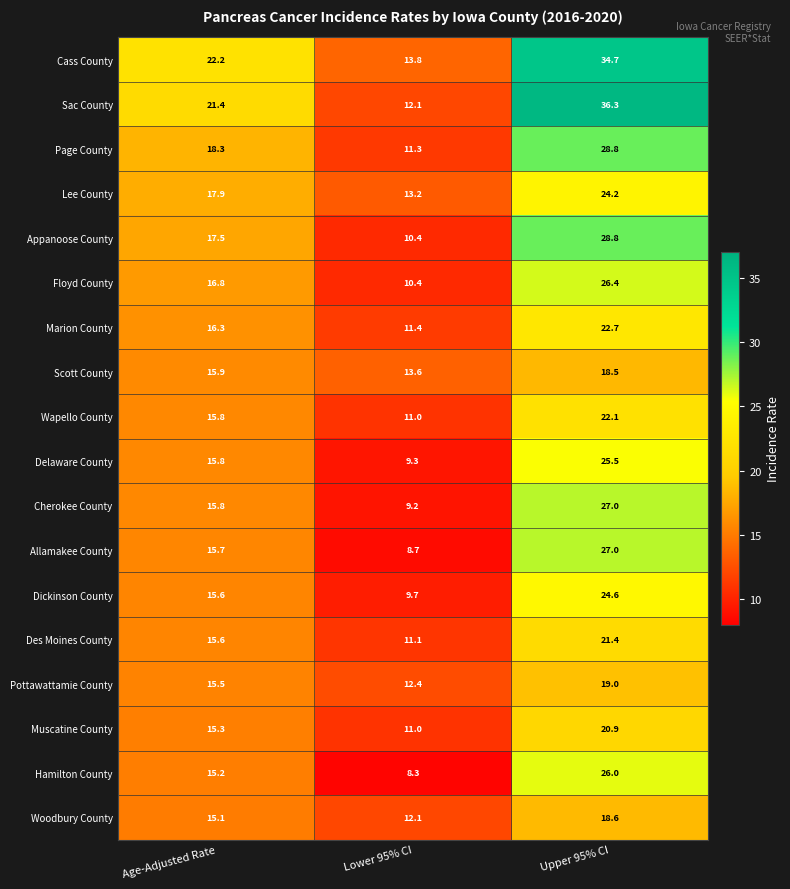

Where is Appanoose County nearest to the value 19?

Age-Adjusted Rate